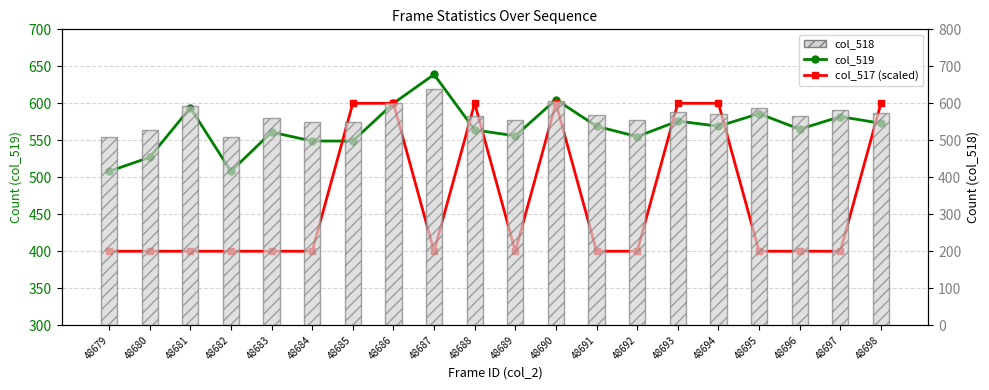

Reading left to right, extract all data points from this chart.

col_519: 48679=508	48680=527	48681=594	48682=508	48683=561	48684=549	48685=549	48686=600	48687=639	48688=564	48689=556	48690=605	48691=569	48692=555	48693=576	48694=569	48695=586	48696=565	48697=582	48698=573
col_517 (scaled): 48679=400	48680=400	48681=400	48682=400	48683=400	48684=400	48685=600	48686=600	48687=400	48688=600	48689=400	48690=600	48691=400	48692=400	48693=600	48694=600	48695=400	48696=400	48697=400	48698=600
col_518: 48679=508	48680=527	48681=594	48682=508	48683=561	48684=549	48685=549	48686=601	48687=639	48688=565	48689=556	48690=606	48691=569	48692=555	48693=577	48694=570	48695=586	48696=565	48697=582	48698=574